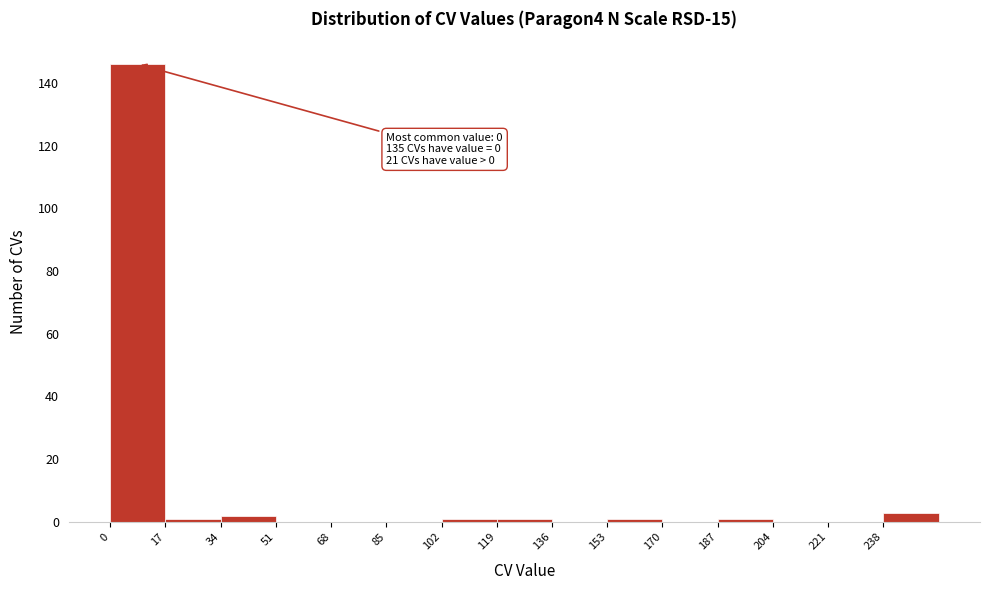

Which range on the x-axis has the tallest bar?

0 to 17